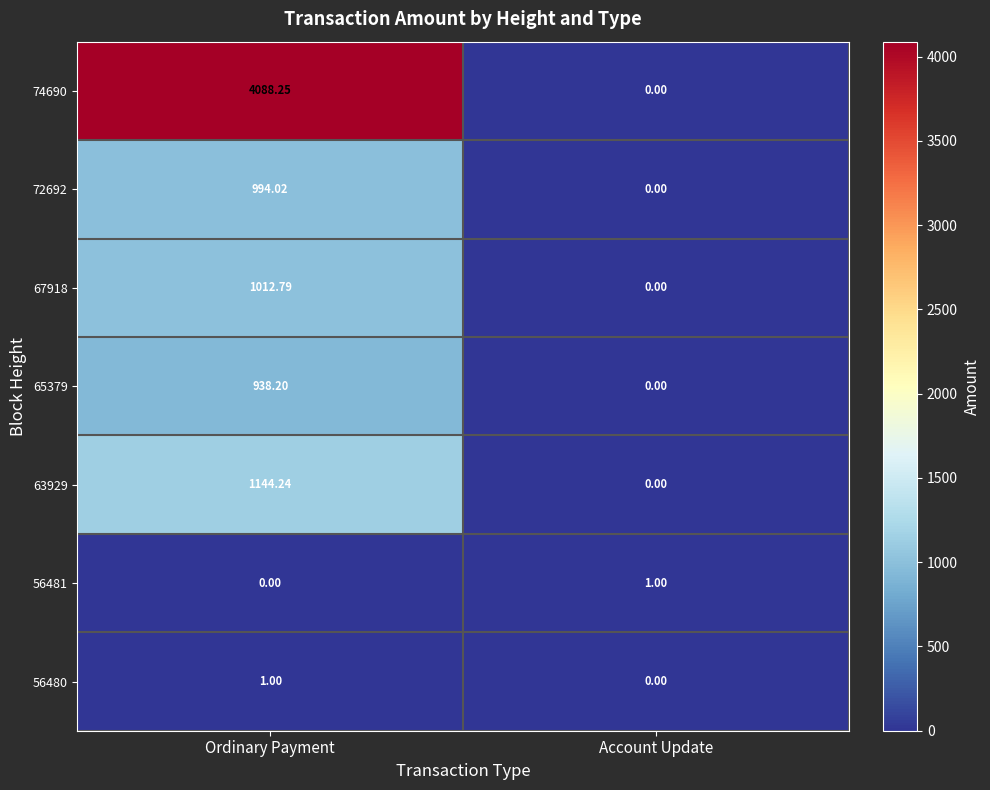

Which category has the lowest value in the 74690 series?

Account Update